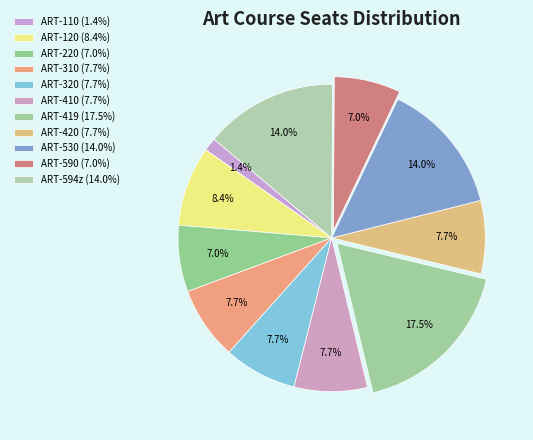

Is ART-590 the majority of the pie?

No